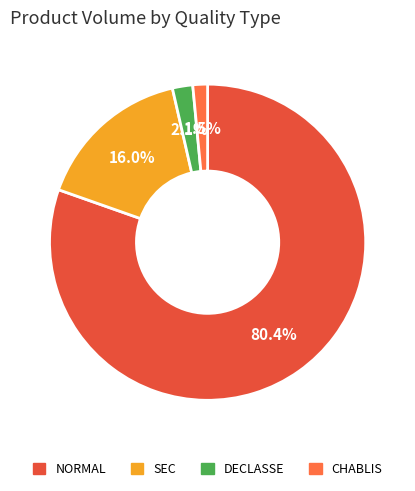

To the nearest percent, what portion does NORMAL represent?

80%